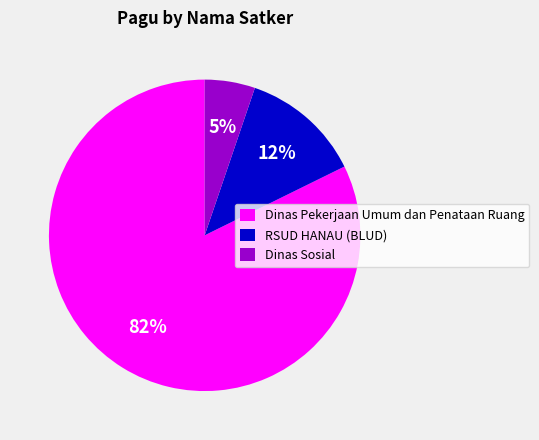

Between Dinas Sosial and Dinas Pekerjaan Umum dan Penataan Ruang, which is larger?

Dinas Pekerjaan Umum dan Penataan Ruang